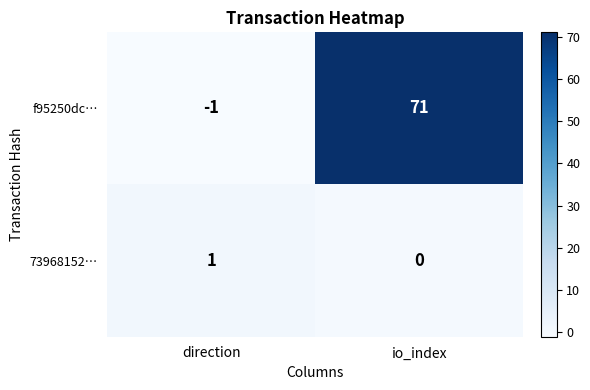

At io_index, list the series in order from largest to smallest.

f95250dc…, 73968152…